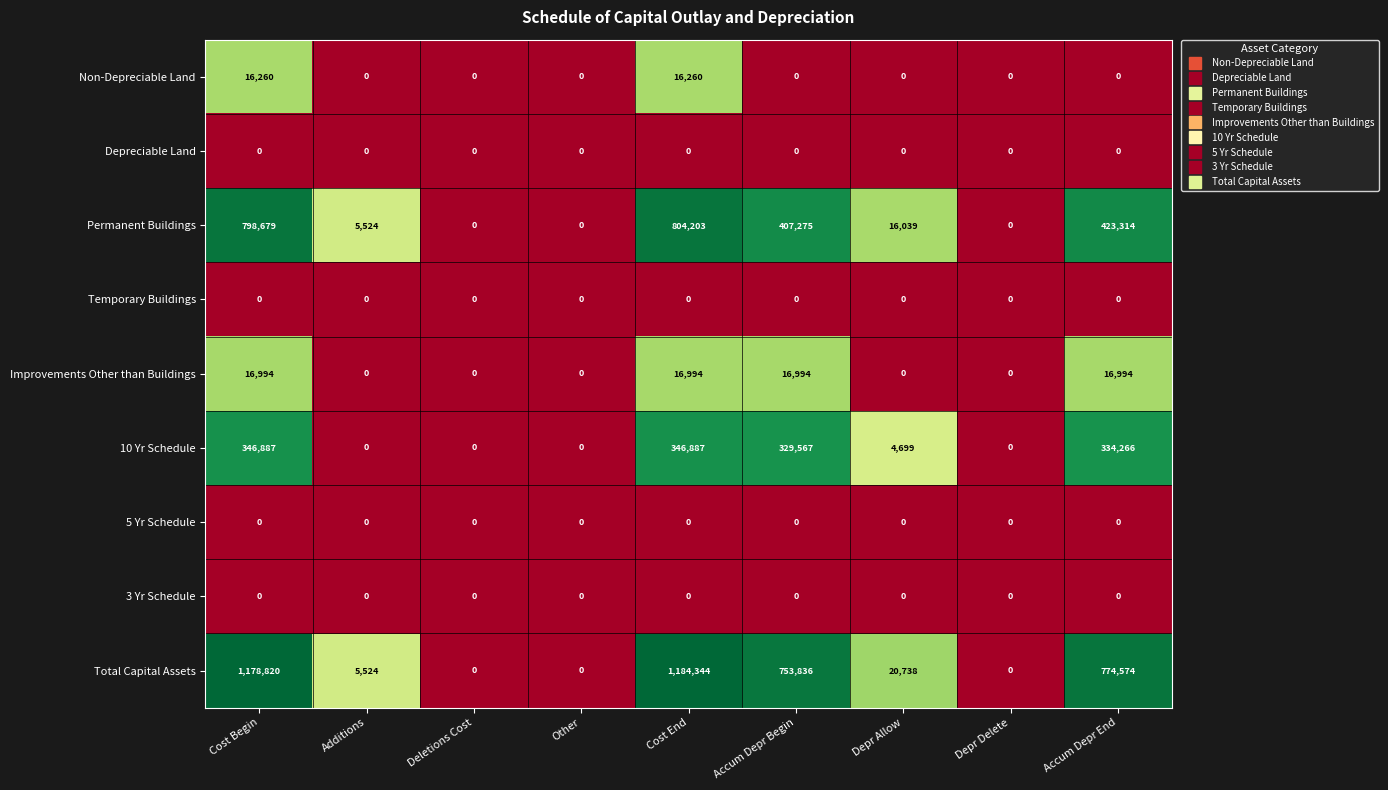

Where does the Permanent Buildings series first go above 16039?

Cost Begin